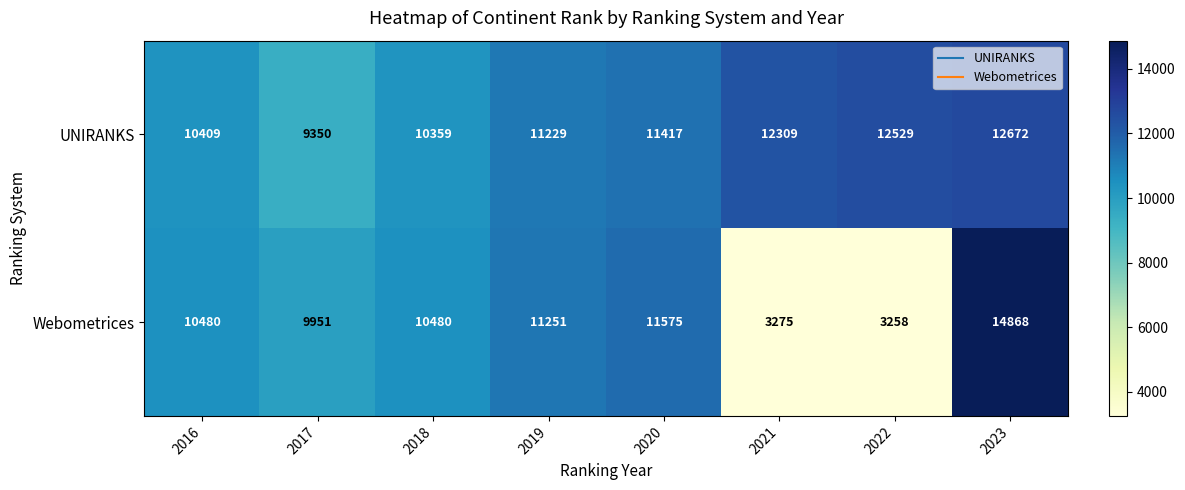

What is the approximate value of Webometrices at 2016?

10480